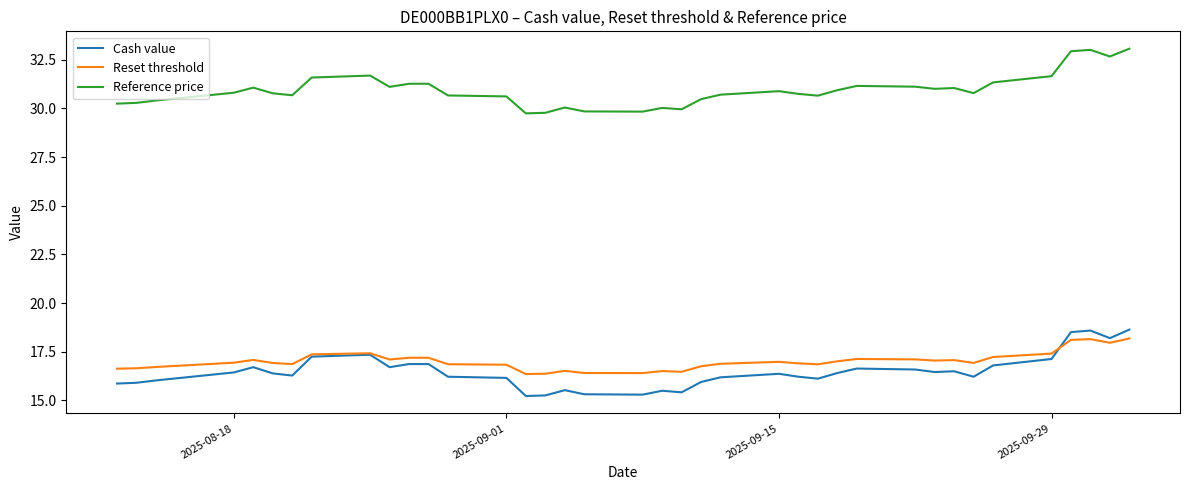

Which series has the widest spread of values?

Cash value